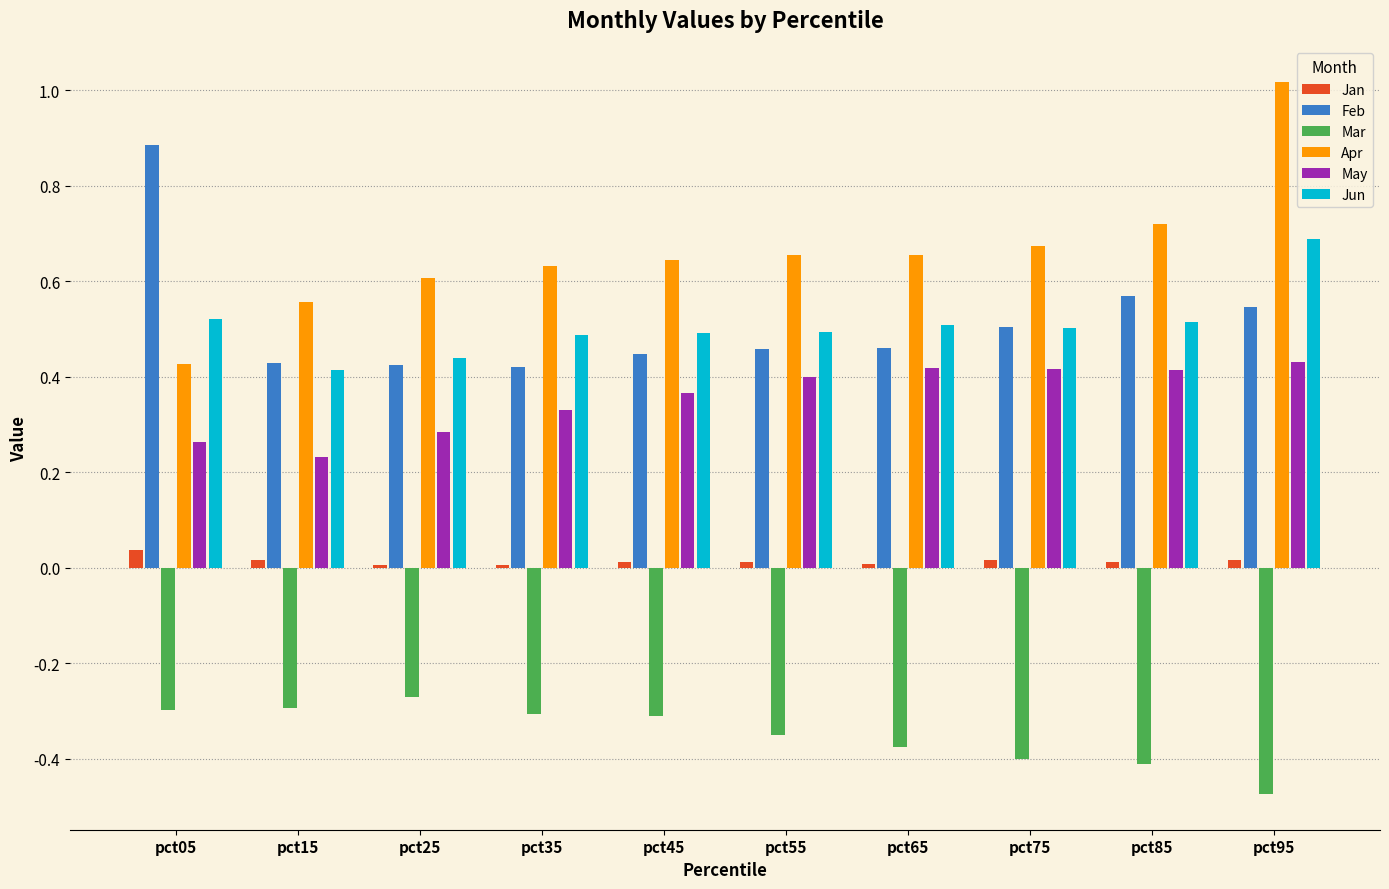

List the series in order of their peak value, highest first.

Apr, Feb, Jun, May, Jan, Mar